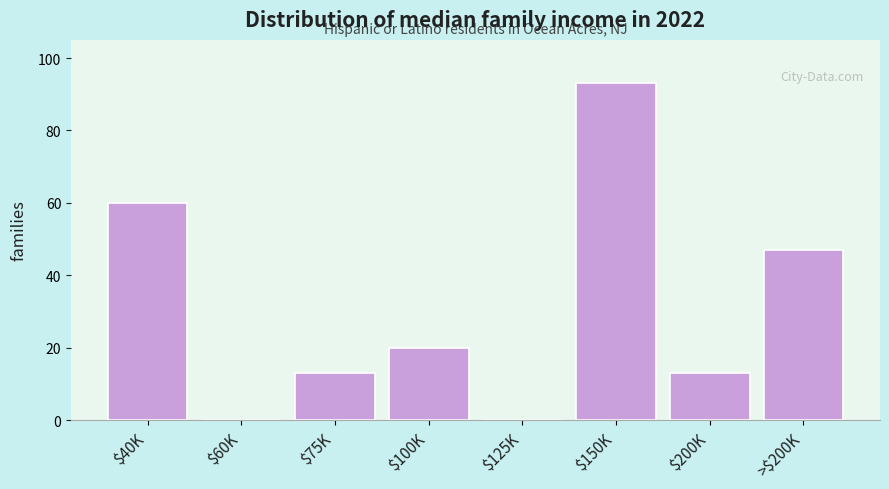

At which category does the chart reach its peak across all series?

$150K